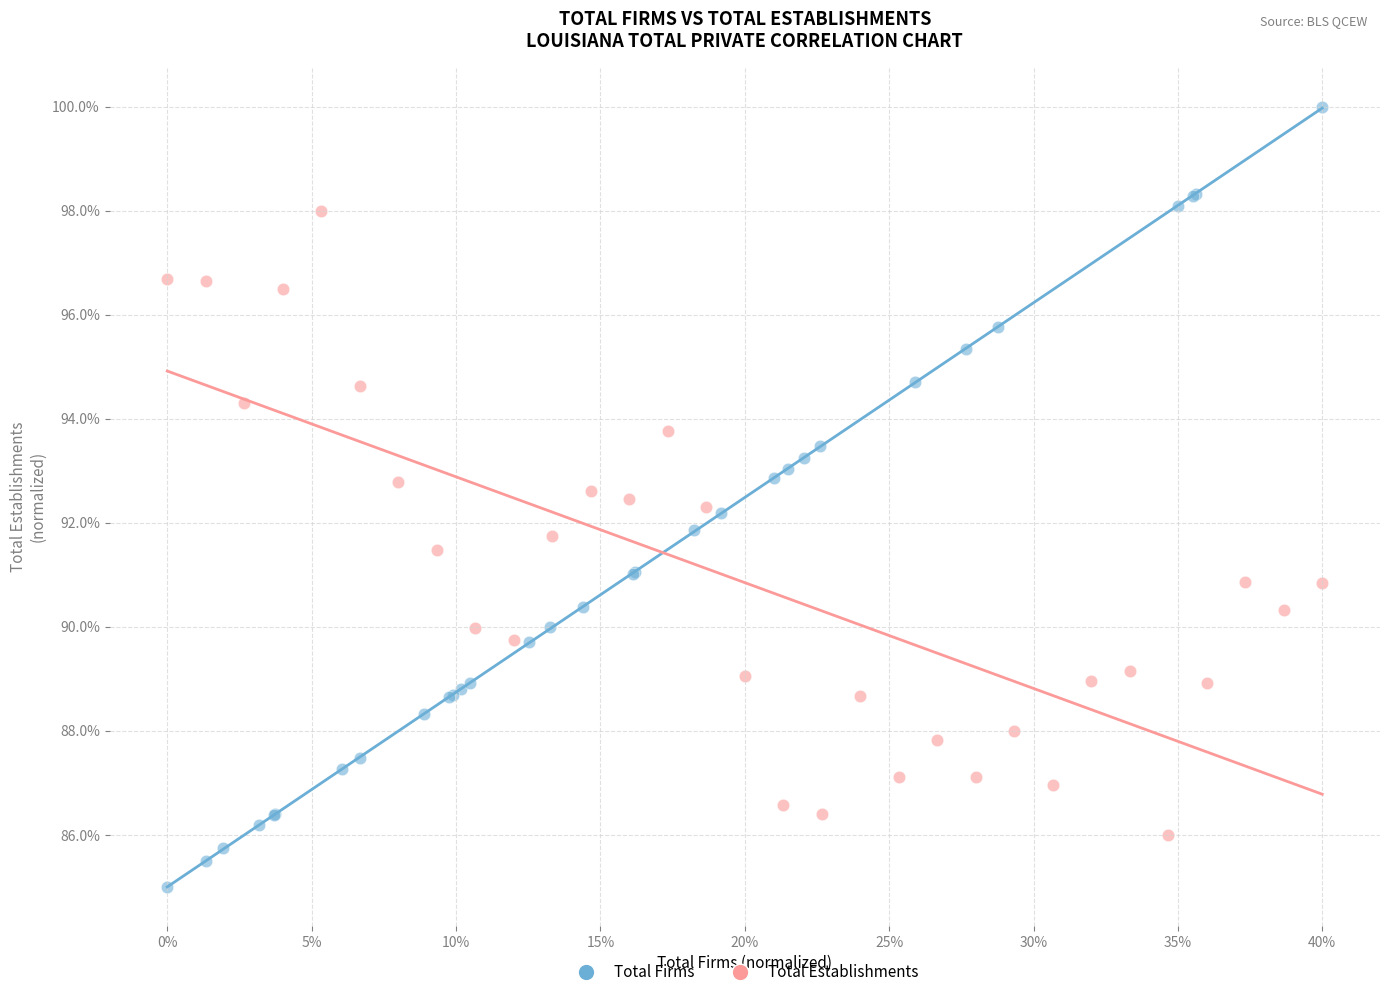

Which series contains the highest Y value?

Total Firms